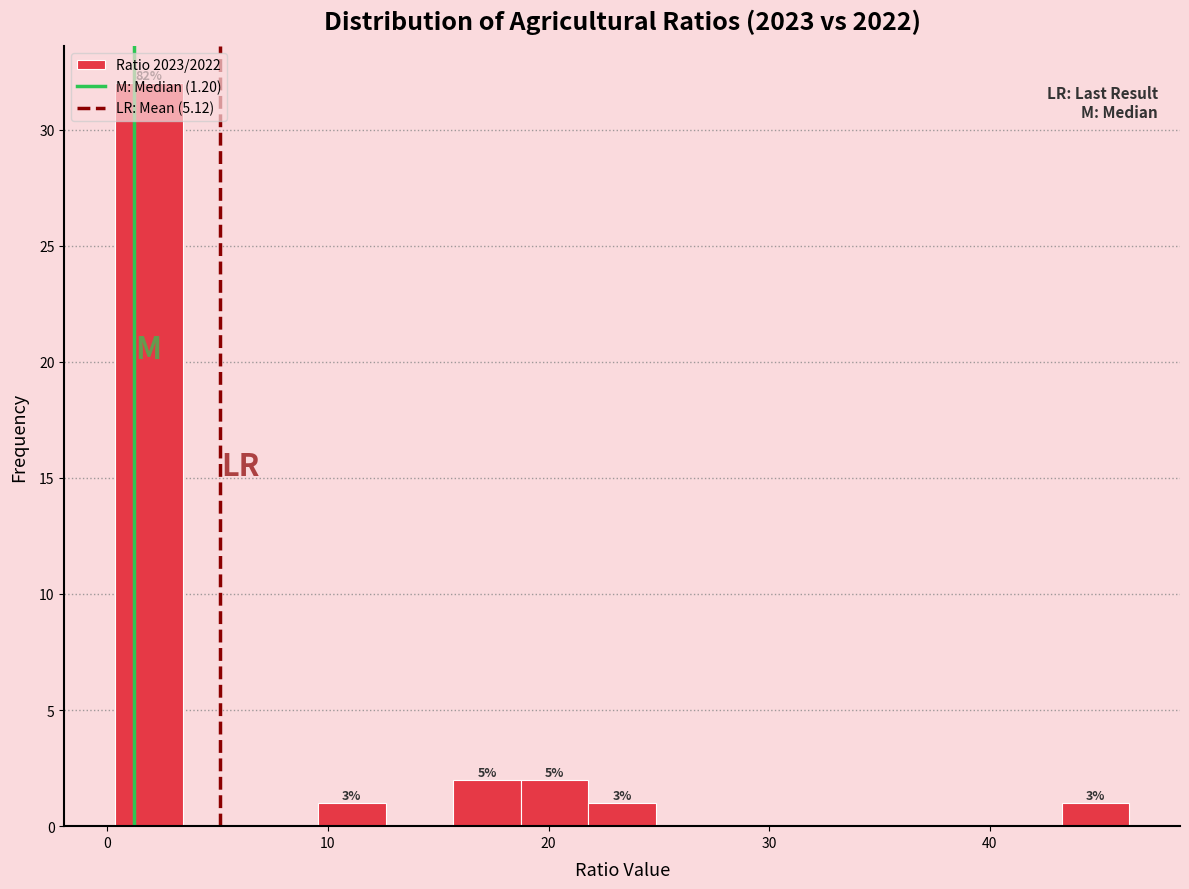

Around what value on the x-axis is the tallest bar? Give the approximate position of its centre, as read against the axis.

2